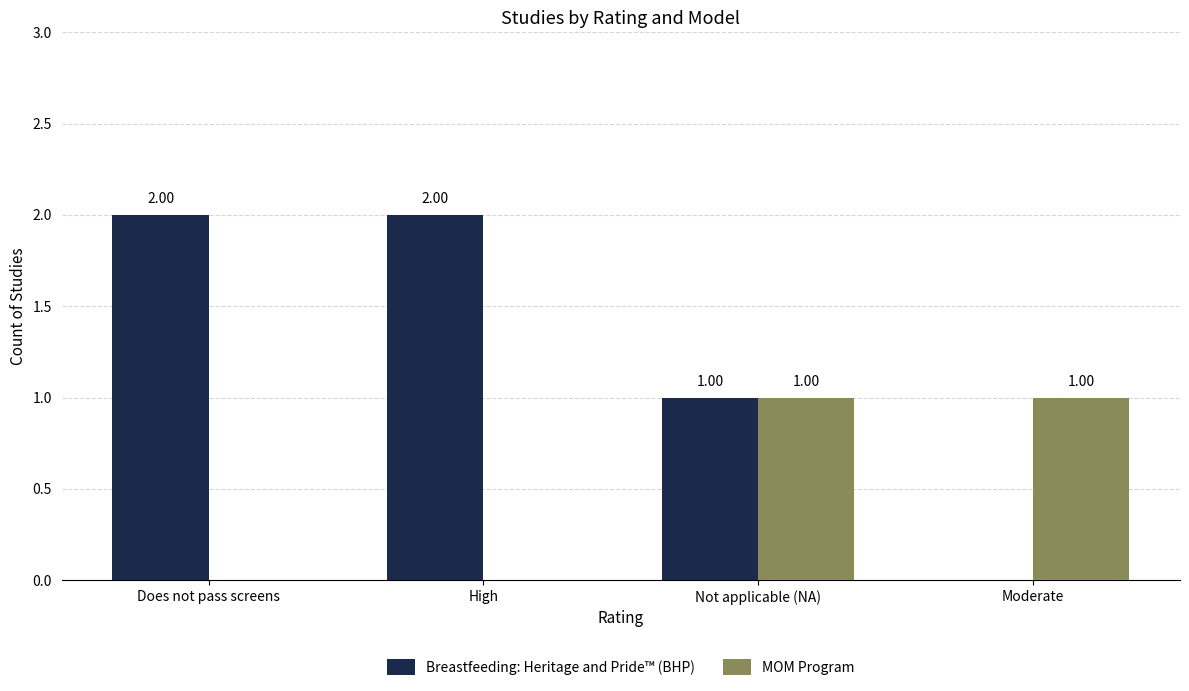

The Breastfeeding: Heritage and Pride™ (BHP) series shows 0 at Moderate. True or false?

True